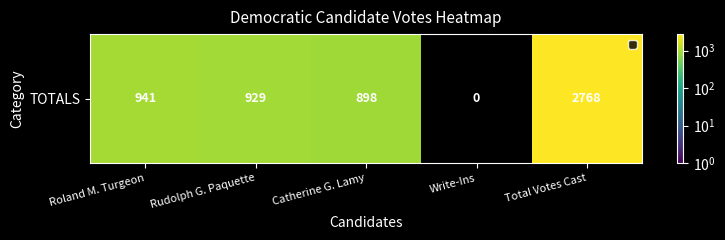

True or false: the data shows 898 at Catherine G. Lamy.

True